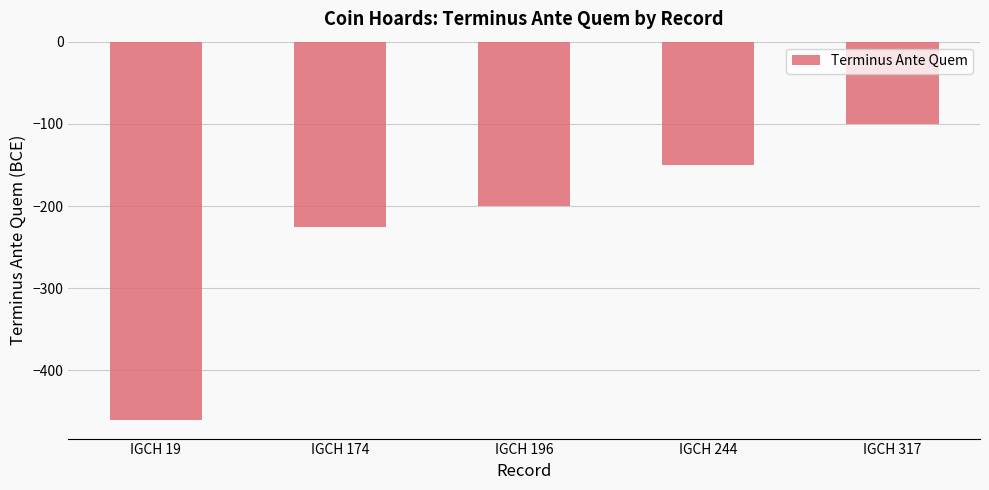

Reading left to right, extract all data points from this chart.

-460	-225	-200	-150	-100